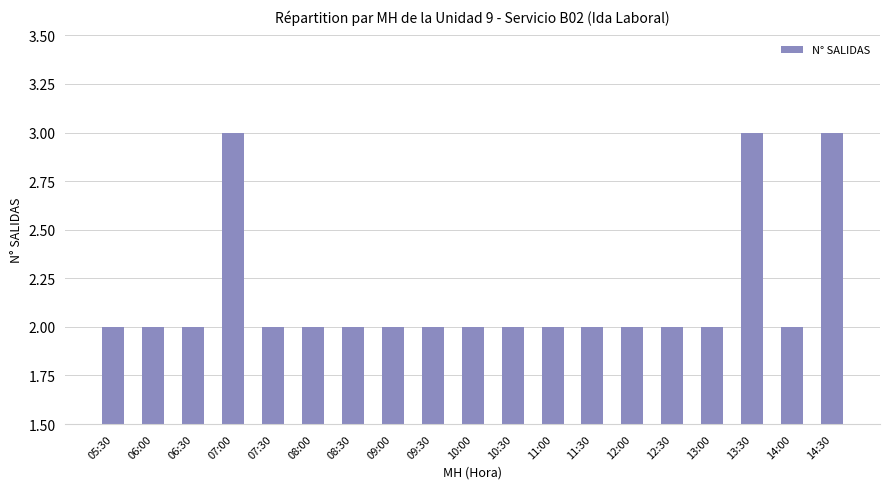

What is the sum of all values?

41